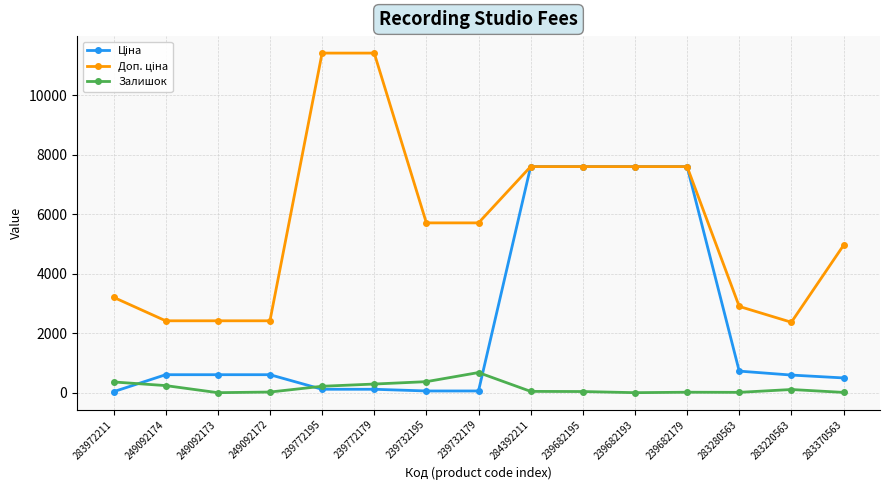

Which category has the highest value in the Залишок series?

239732179